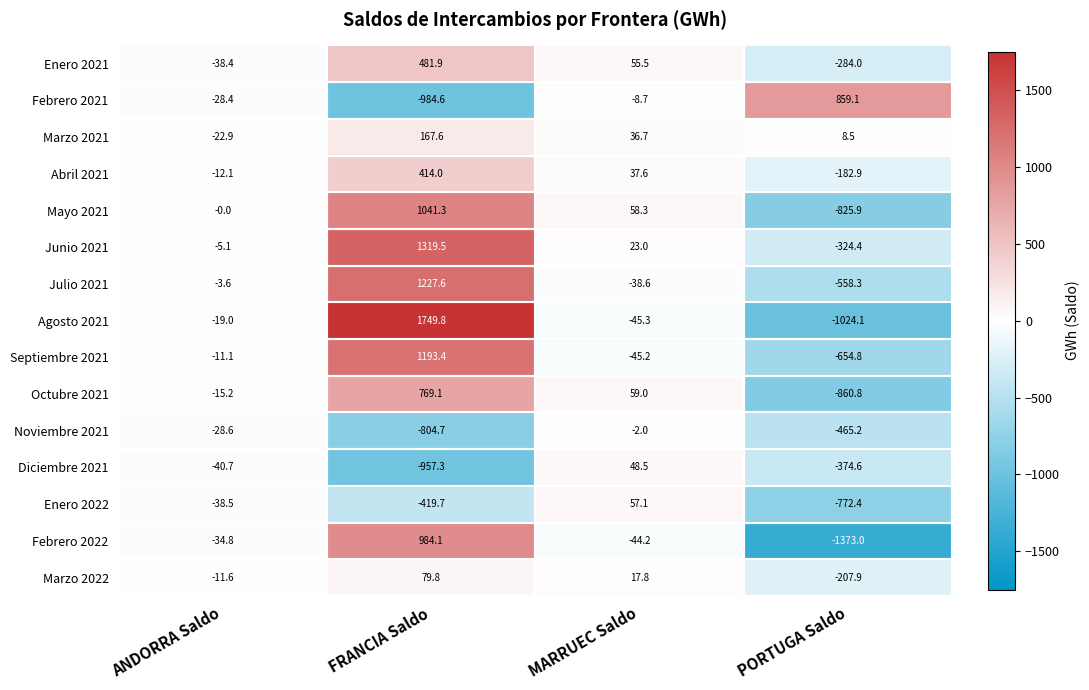

What is the minimum value shown in the chart?

-1373.0